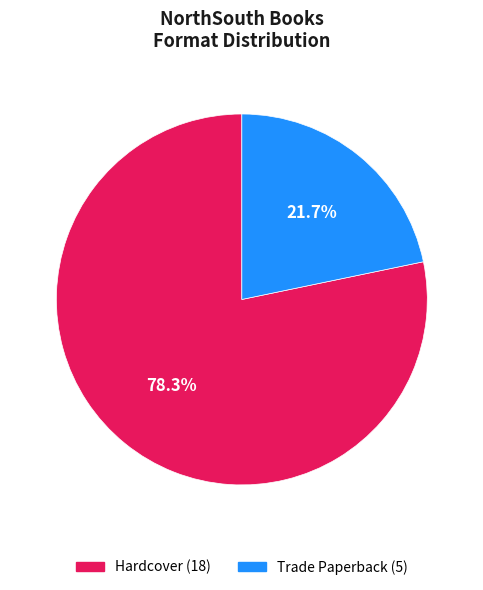

Combined, what portion of the pie is Trade Paperback and Hardcover?

100.0%